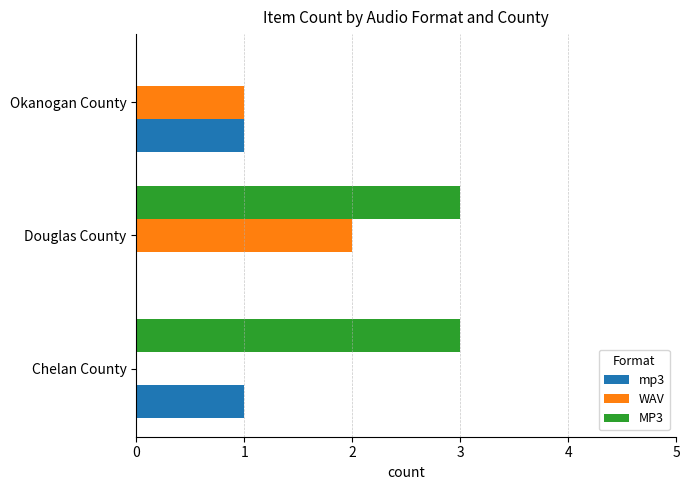

True or false: MP3 has a value of 4 at Chelan County.

False